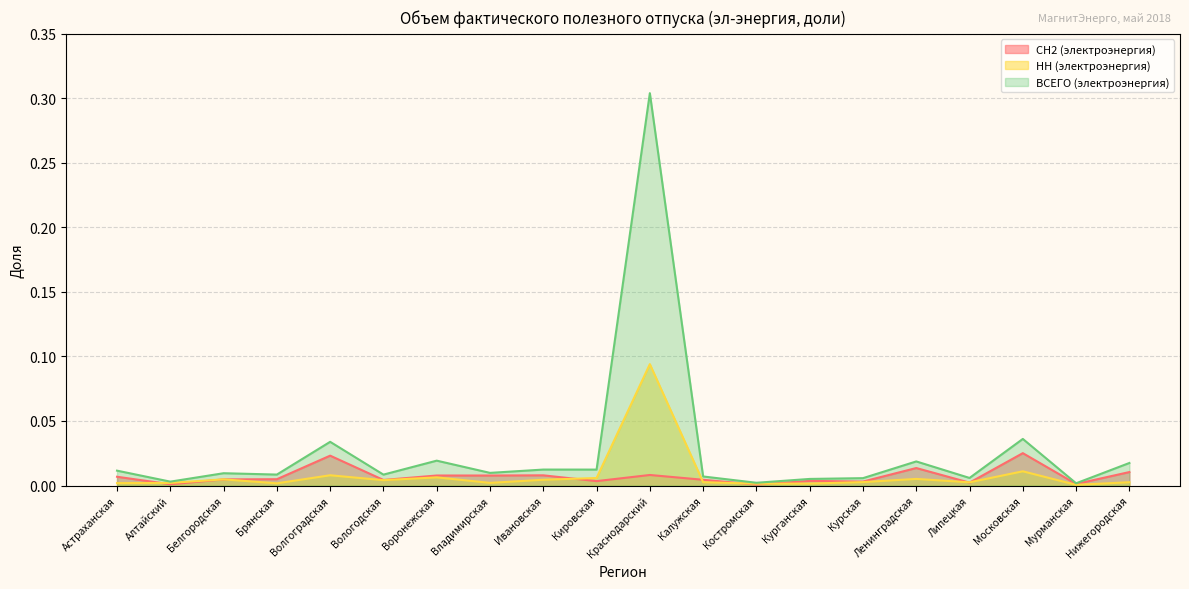

At which category is the sum across all series the highest?

Краснодарский